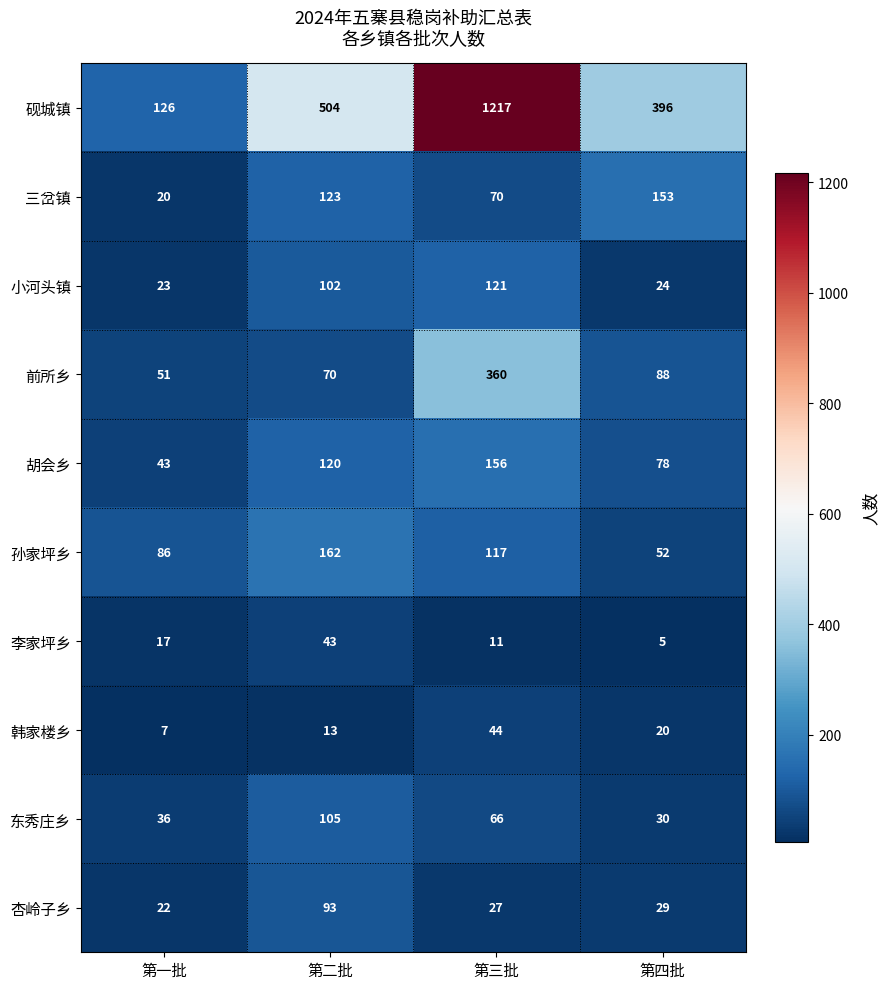

Read the 三岔镇 value at 第四批, to the nearest 50.

150